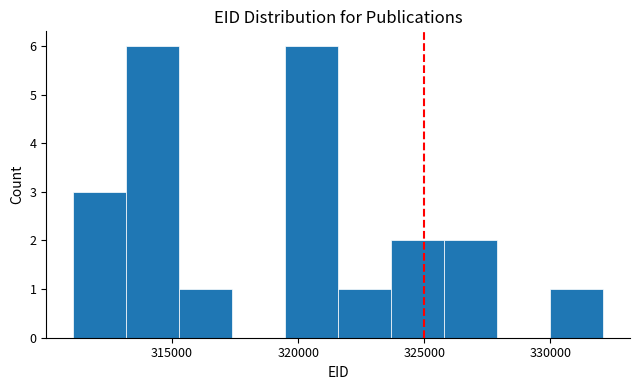

What is the height of the bar covering 321500 to 323500 on the x-axis? Neither the bar edges nor the heights are printed on the chart, so give them approximately, as read against the axes.

1